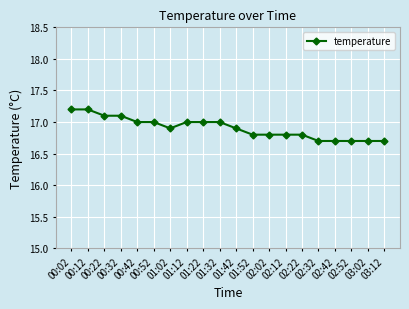

What is the difference between the maximum and minimum values?

0.5